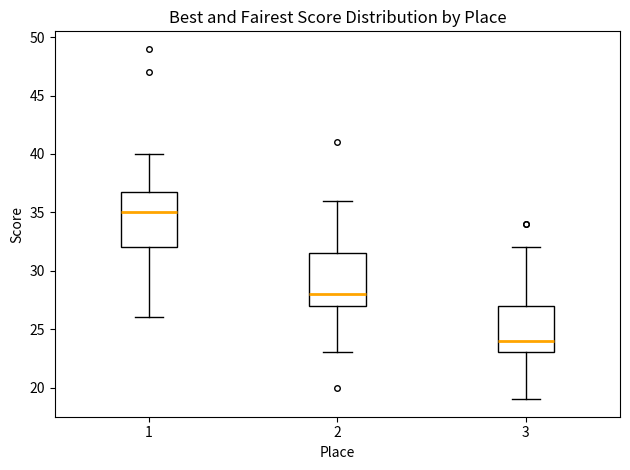

Which box's median line is the lowest?

3